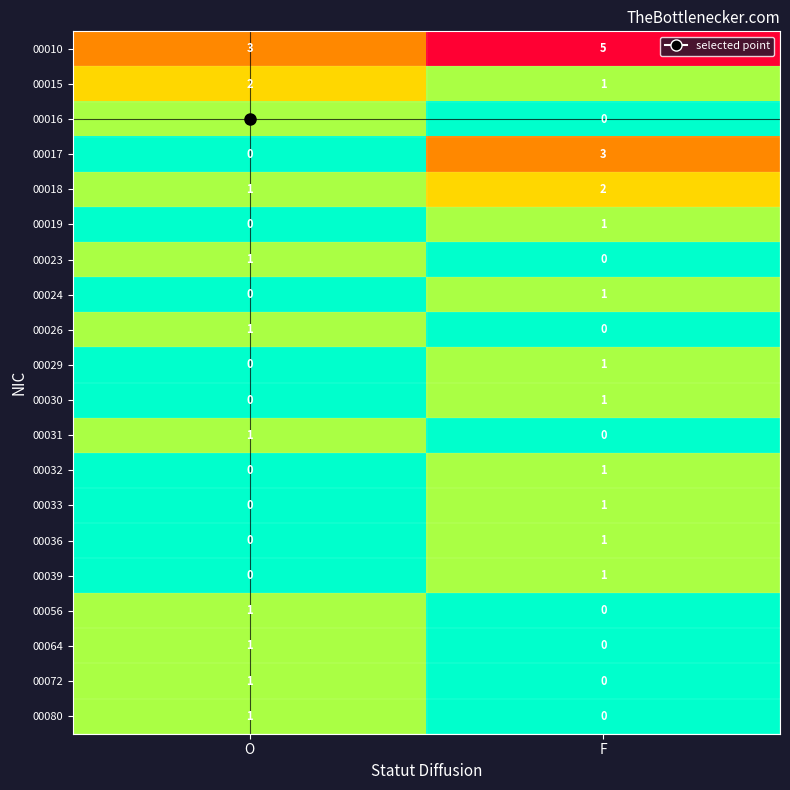

What is the sum of all 00018 values?

3